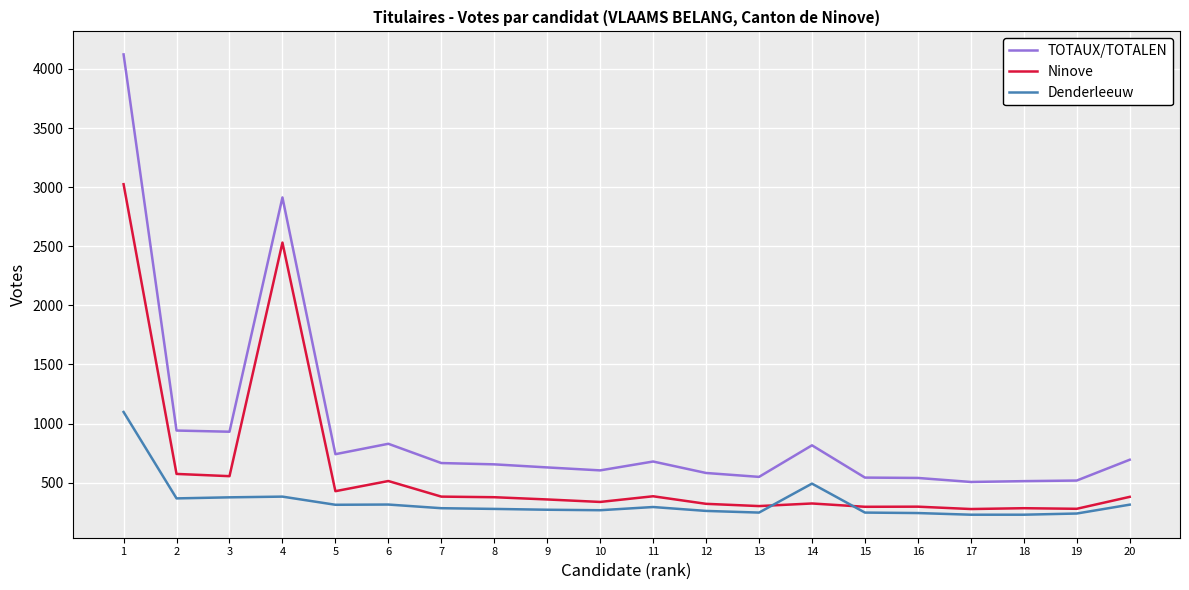

What is the minimum value for TOTAUX/TOTALEN?

506